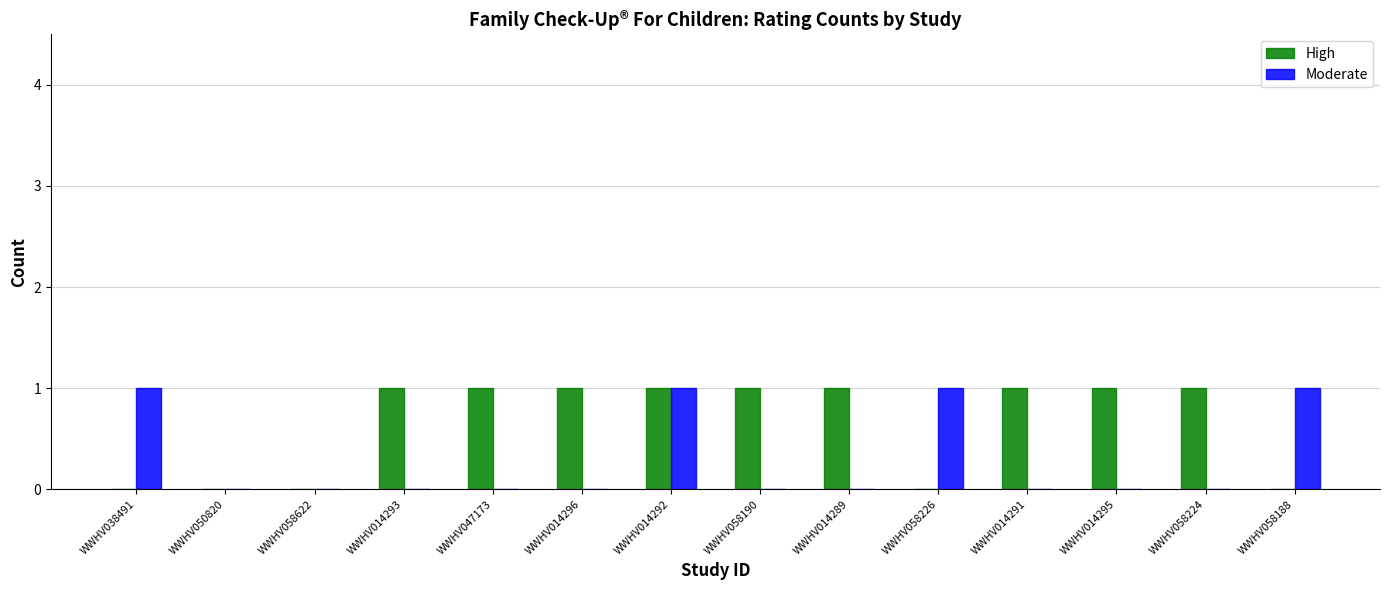

Between WWHV058622 and WWHV014295, which series saw the biggest shift?

High